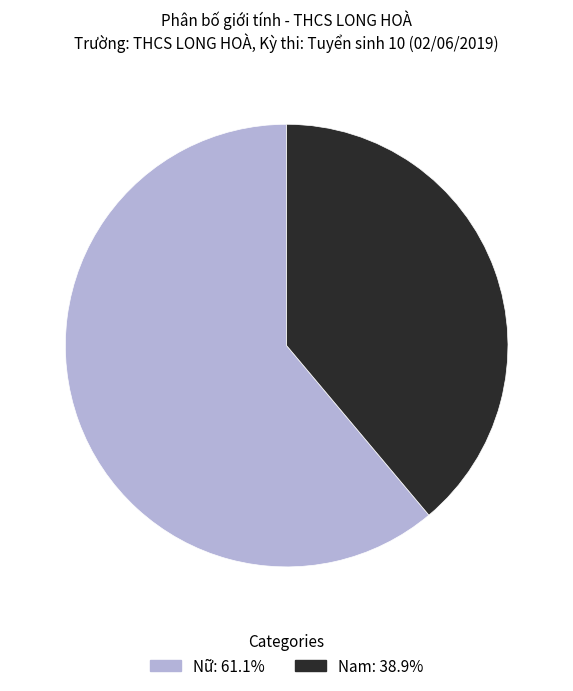

The Nam slice represents 53% of the pie. True or false?

False